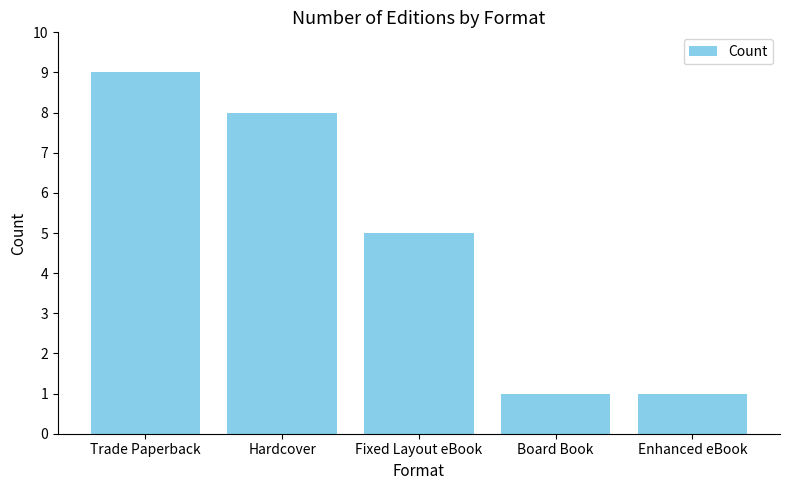

The chart shows a value of 8 at Hardcover. True or false?

True